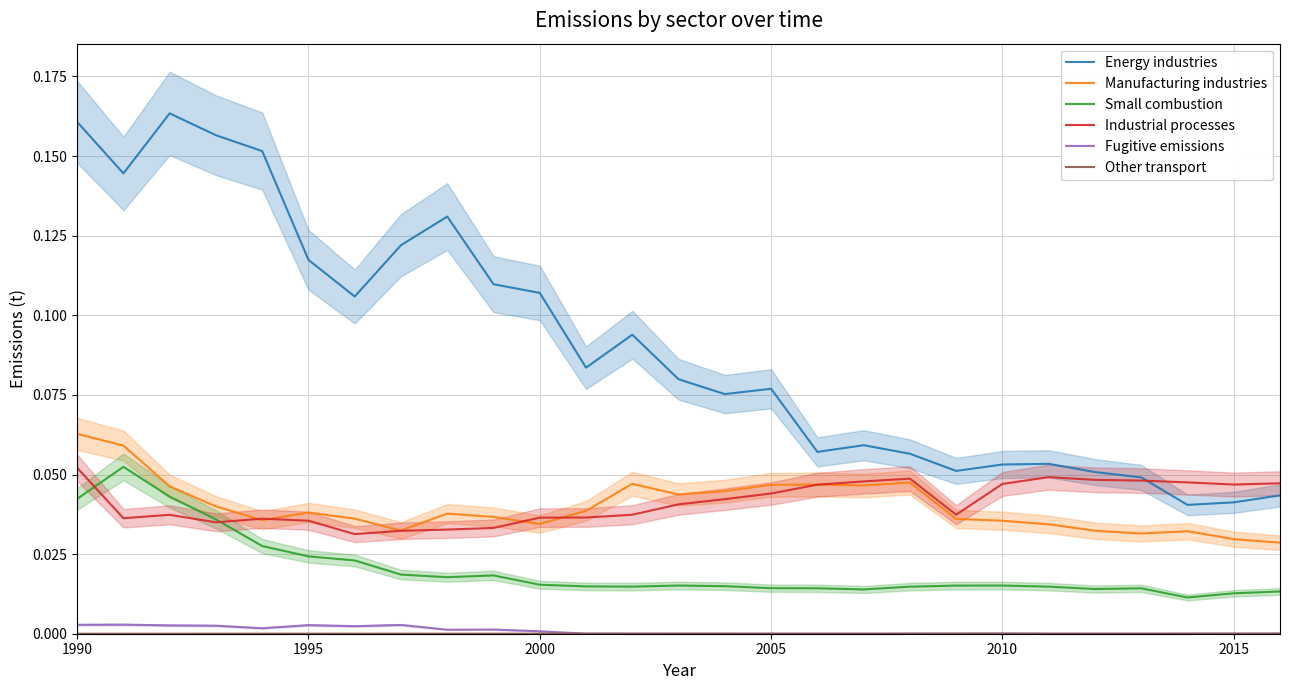

Reading right to left, list all the values displayed in this chart.

Energy industries: 0.0	0.0	0.0	0.0	0.1	0.1	0.1	0.1	0.1	0.1	0.1	0.1	0.1	0.1	0.1	0.1	0.1	0.1	0.1	0.1	0.1	0.1	0.2	0.2	0.2	0.1	0.2
Manufacturing industries: 0.0	0.0	0.0	0.0	0.0	0.0	0.0	0.0	0.0	0.0	0.0	0.0	0.0	0.0	0.0	0.0	0.0	0.0	0.0	0.0	0.0	0.0	0.0	0.0	0.0	0.1	0.1
Small combustion: 0.0	0.0	0.0	0.0	0.0	0.0	0.0	0.0	0.0	0.0	0.0	0.0	0.0	0.0	0.0	0.0	0.0	0.0	0.0	0.0	0.0	0.0	0.0	0.0	0.0	0.1	0.0
Industrial processes: 0.0	0.0	0.0	0.0	0.0	0.0	0.0	0.0	0.0	0.0	0.0	0.0	0.0	0.0	0.0	0.0	0.0	0.0	0.0	0.0	0.0	0.0	0.0	0.0	0.0	0.0	0.1
Fugitive emissions: 0.0	0.0	0.0	0.0	0.0	0.0	0.0	0.0	0.0	0.0	0.0	0.0	0.0	0.0	0.0	0.0	0.0	0.0	0.0	0.0	0.0	0.0	0.0	0.0	0.0	0.0	0.0
Other transport: 0.0	0.0	0.0	0.0	0.0	0.0	0.0	0.0	0.0	0.0	0.0	0.0	0.0	0.0	0.0	0.0	0.0	0.0	0.0	0.0	0.0	0.0	0.0	0.0	0.0	0.0	0.0